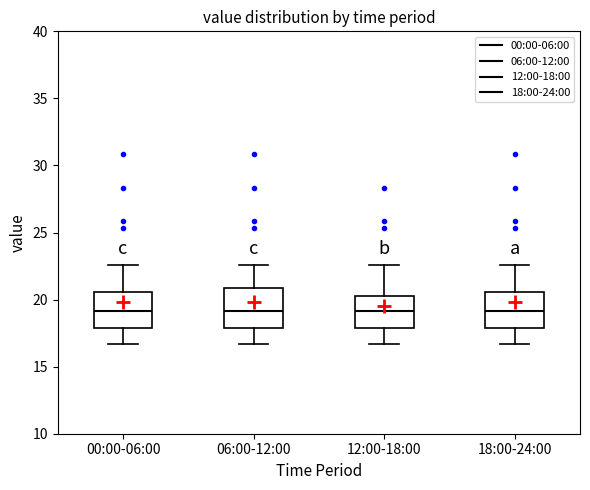

Reading left to right, transcribe this box plot: for each box, give where its median line is, the range the box spans, and where its two whiskers end, as read against the y-axis. The values are not printed on the chart, so give them approximately, as read against the axis.

00:00-06:00: median 19.0, box 18.0 to 20.5, whiskers 16.5 to 22.5
06:00-12:00: median 19.0, box 18.0 to 21.0, whiskers 16.5 to 22.5
12:00-18:00: median 19.0, box 18.0 to 20.5, whiskers 16.5 to 22.5
18:00-24:00: median 19.0, box 18.0 to 20.5, whiskers 16.5 to 22.5